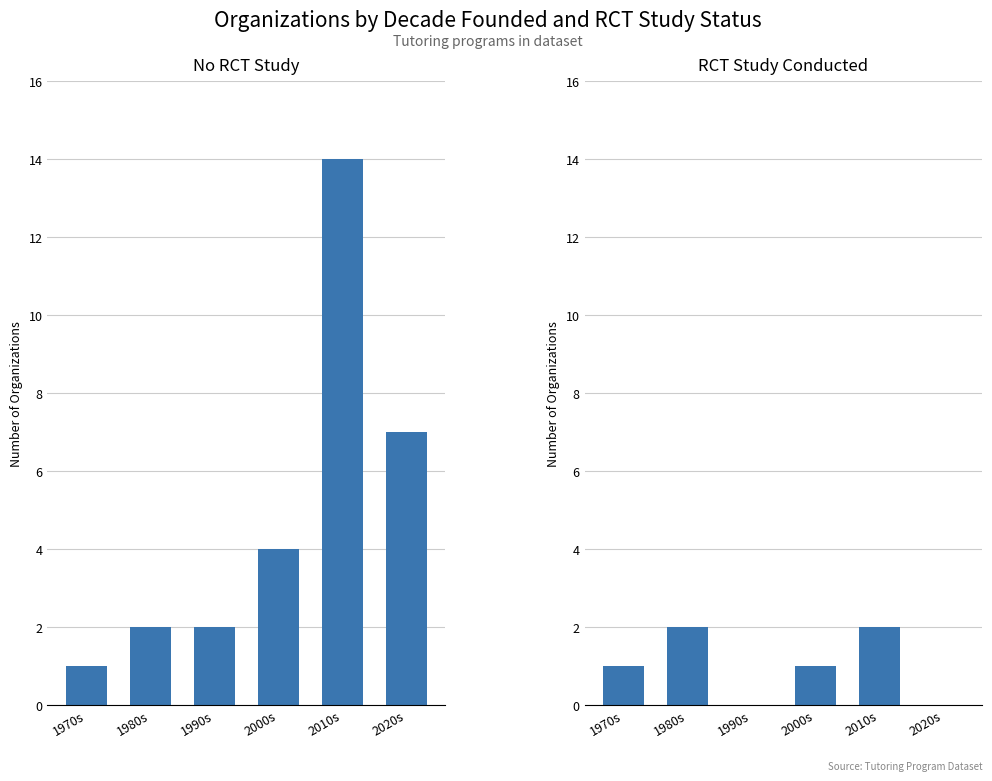

Count the number of categories in the chart.

6